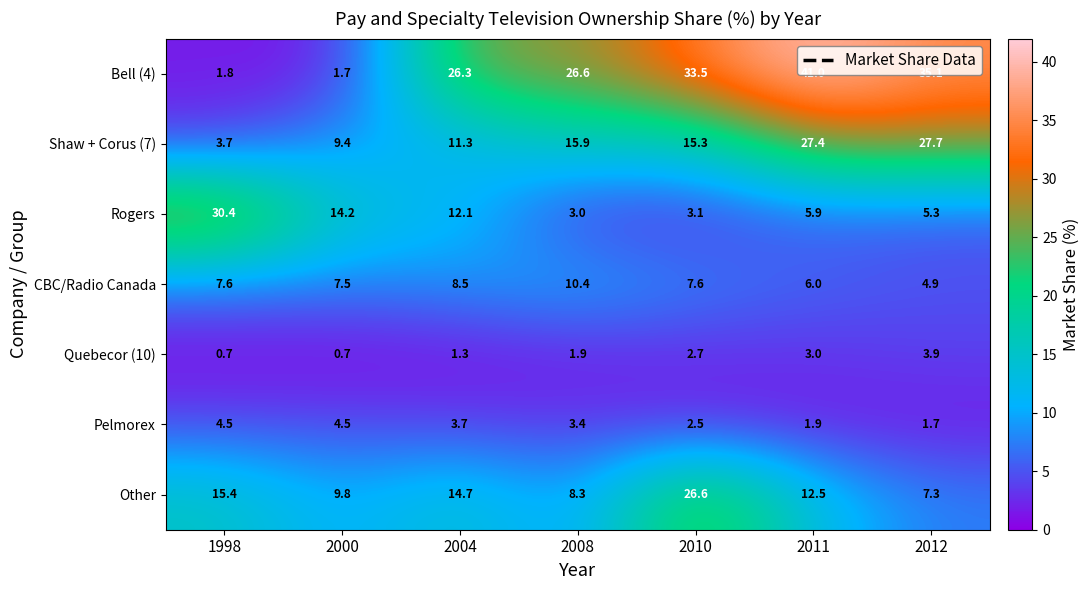

What is the greatest value displayed?

41.0